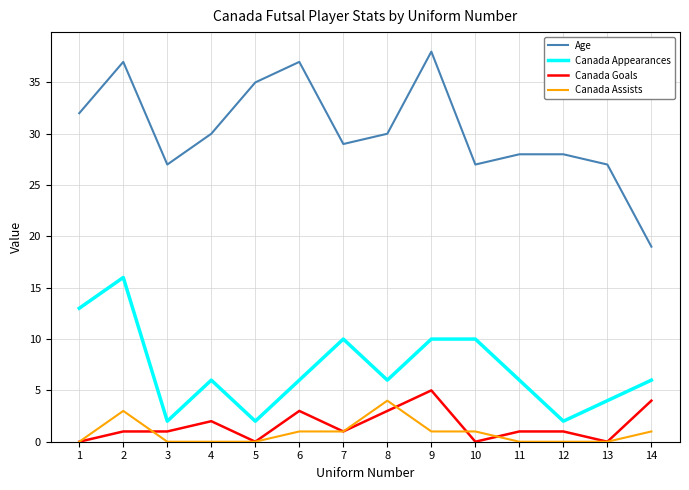

What is the total value across all series at 12?

31